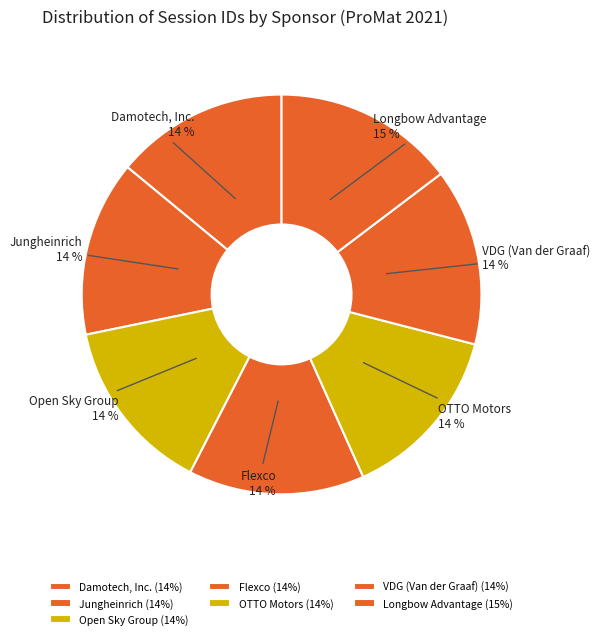

Does any single category account for the majority?

No